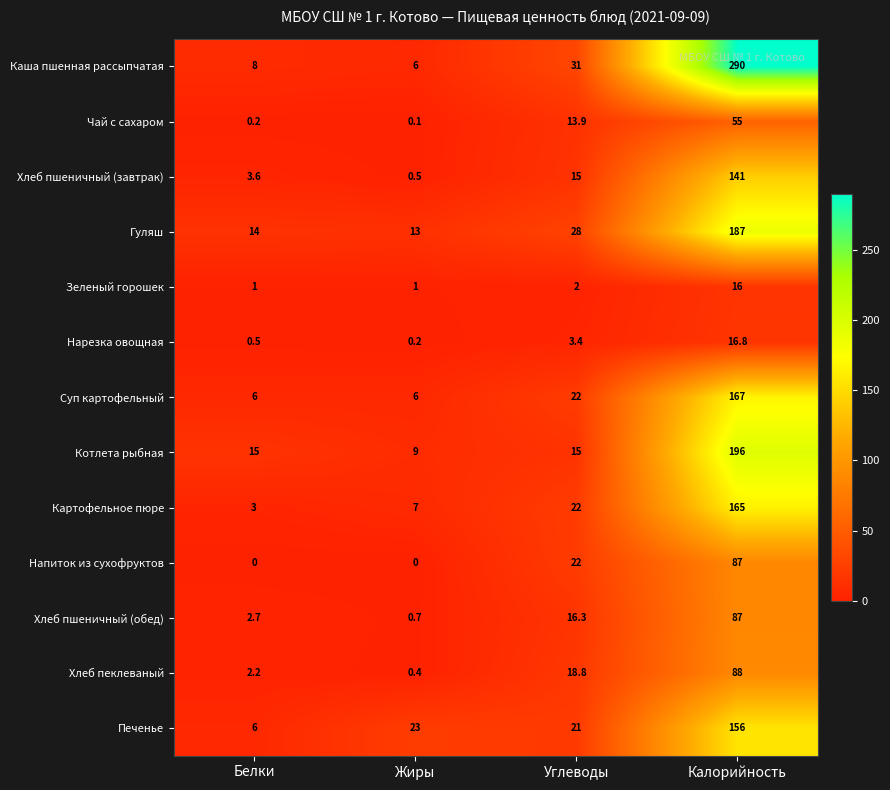

The Котлета рыбная series shows 24.7 at Белки. True or false?

False